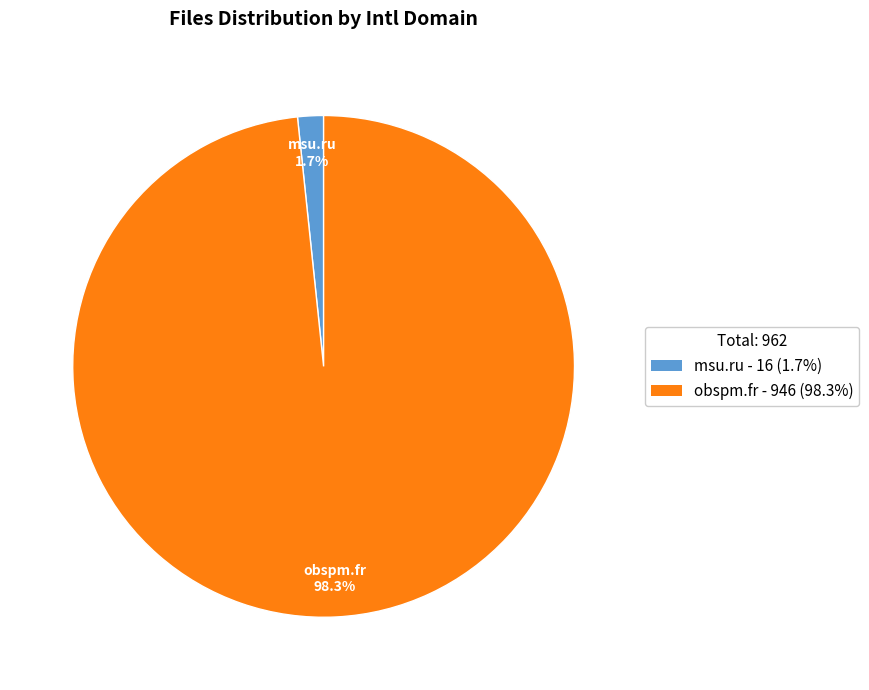

Which has a higher value, obspm.fr or msu.ru?

obspm.fr